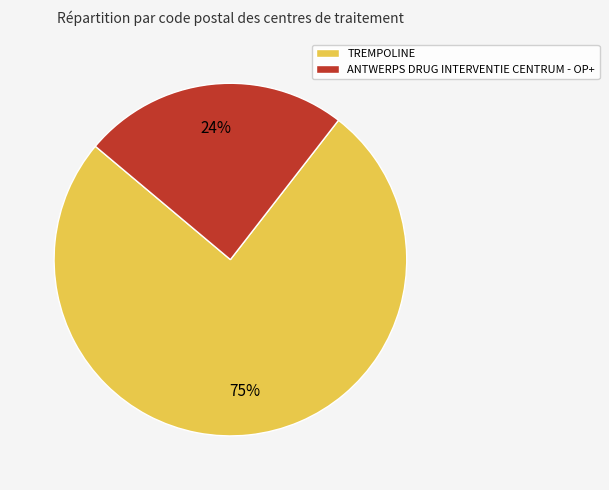

Combined, what portion of the pie is ANTWERPS DRUG INTERVENTIE CENTRUM - OP+ and TREMPOLINE?

100.0%